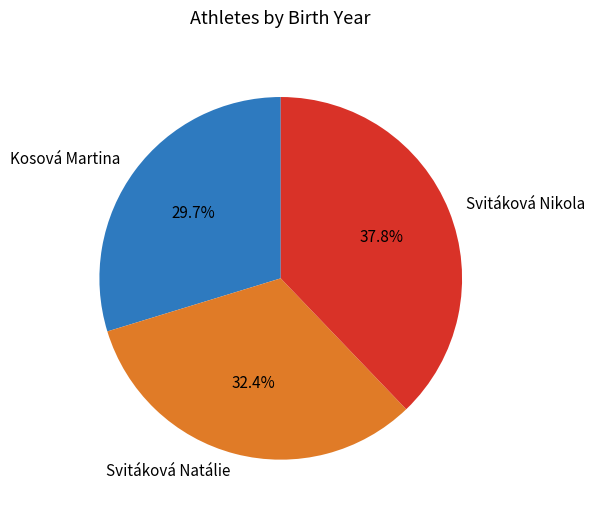

What is the ratio of the value at Svitáková Nikola to the value at Kosová Martina?

1.3